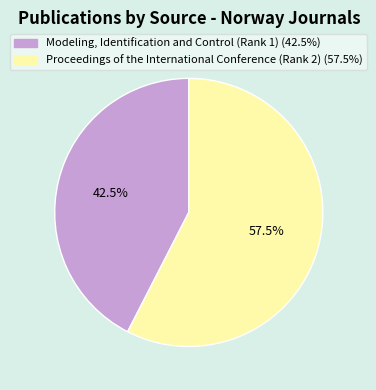

What percentage do Proceedings of the International Conference (Rank 2) and Modeling, Identification and Control (Rank 1) together represent?

100.0%